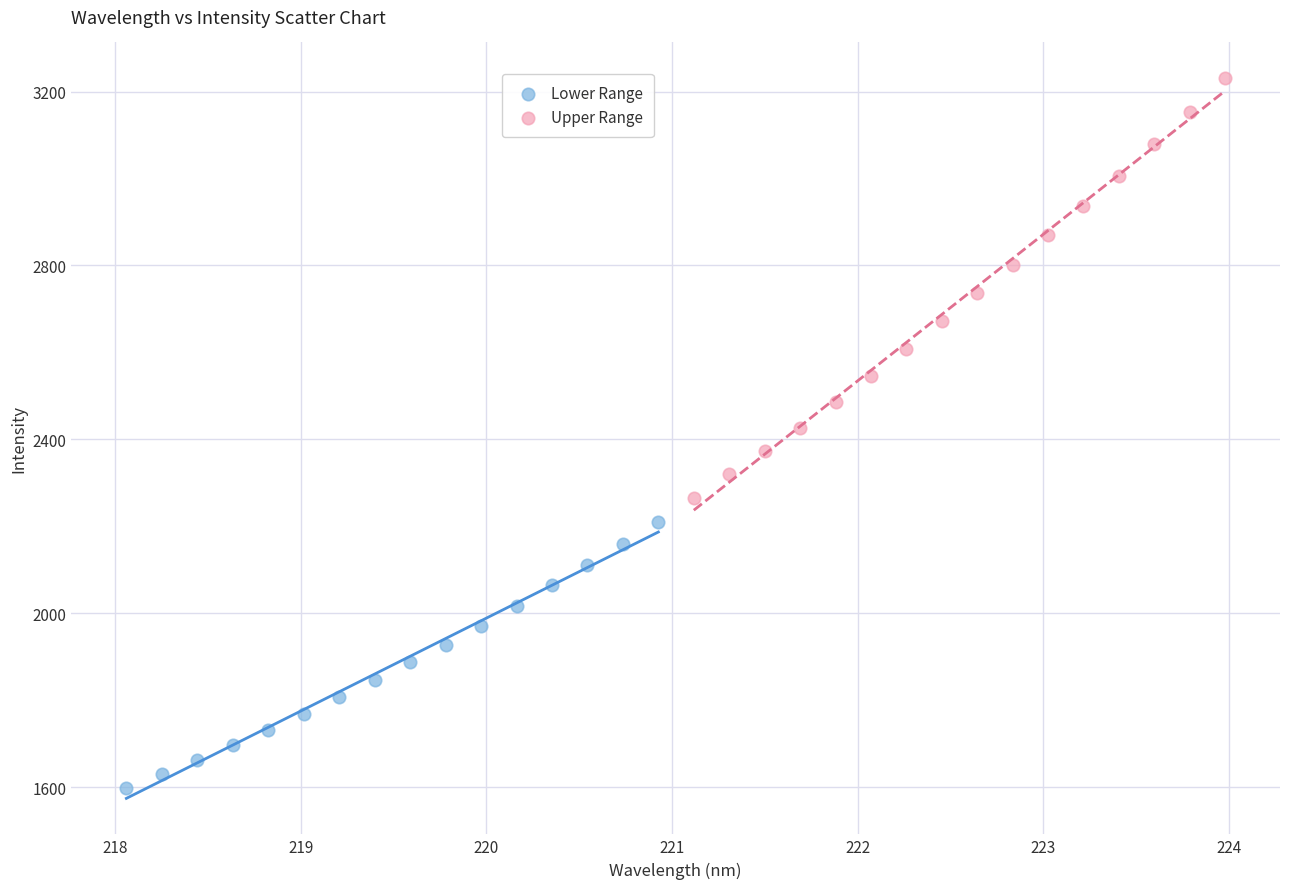

Which series reaches the minimum Y coordinate?

Lower Range